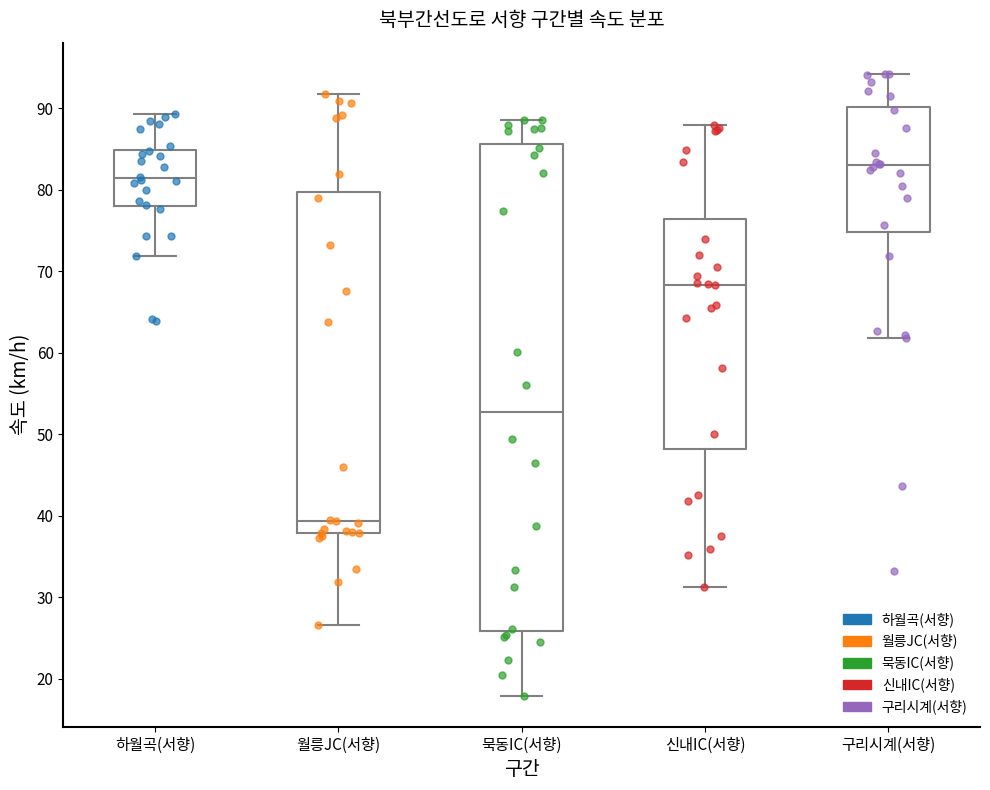

Reading left to right, transcribe this box plot: for each box, give where its median line is, the range the box spans, and where its two whiskers end, as read against the y-axis. The values are not printed on the chart, so give them approximately, as read against the axis.

하월곡(서향): median 81, box 78 to 85, whiskers 72 to 89
월릉JC(서향): median 39, box 38 to 80, whiskers 27 to 92
묵동IC(서향): median 53, box 26 to 86, whiskers 18 to 89
신내IC(서향): median 68, box 48 to 76, whiskers 31 to 88
구리시계(서향): median 83, box 75 to 90, whiskers 62 to 94